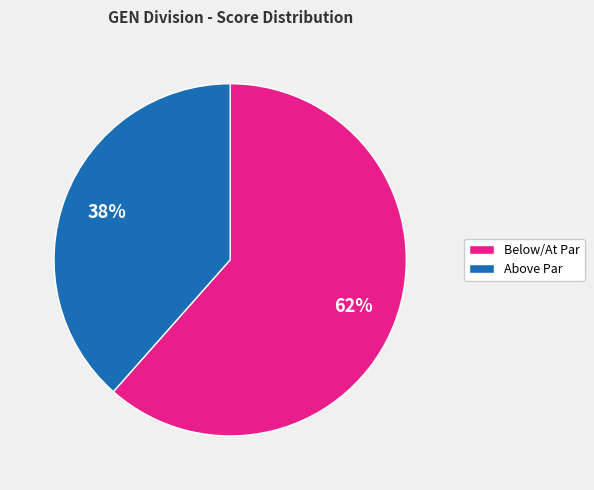

Approximately how many times larger is the value at Below/At Par compared to Above Par?

1.6